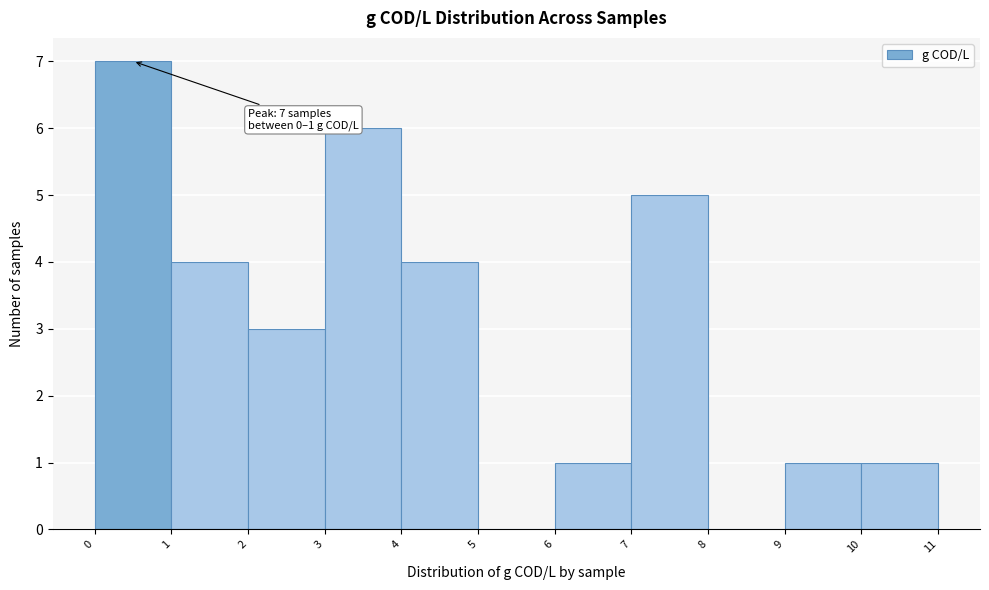

Which range on the x-axis has the tallest bar?

0 to 1